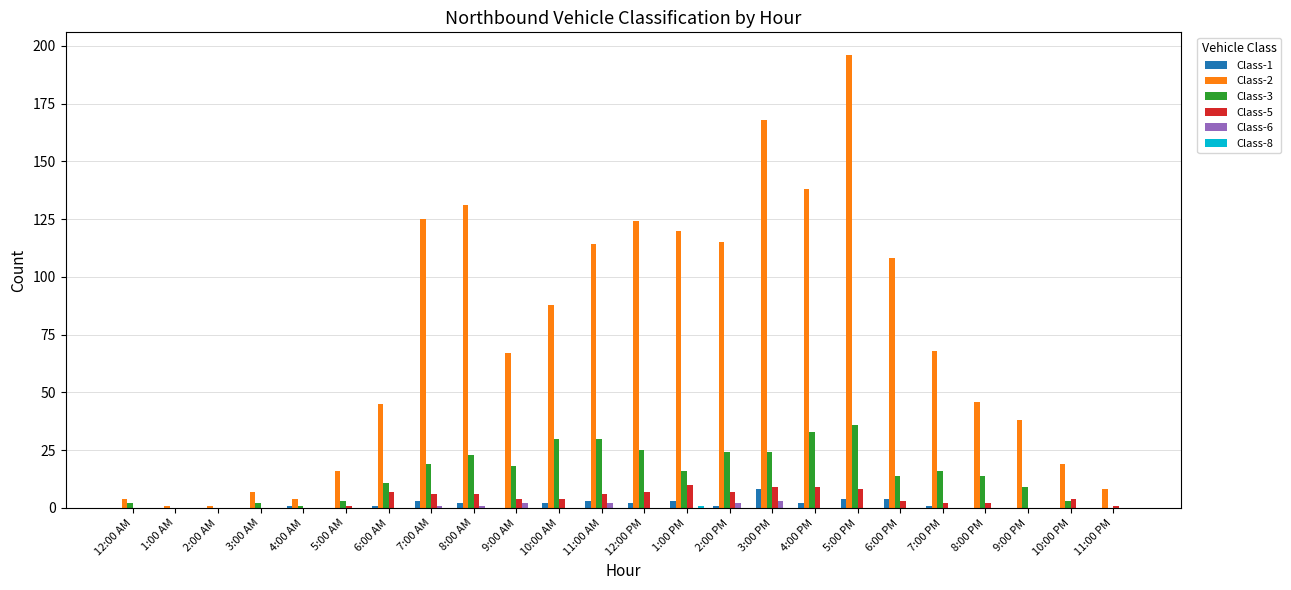

What is the sum of all Class-6 values?

11